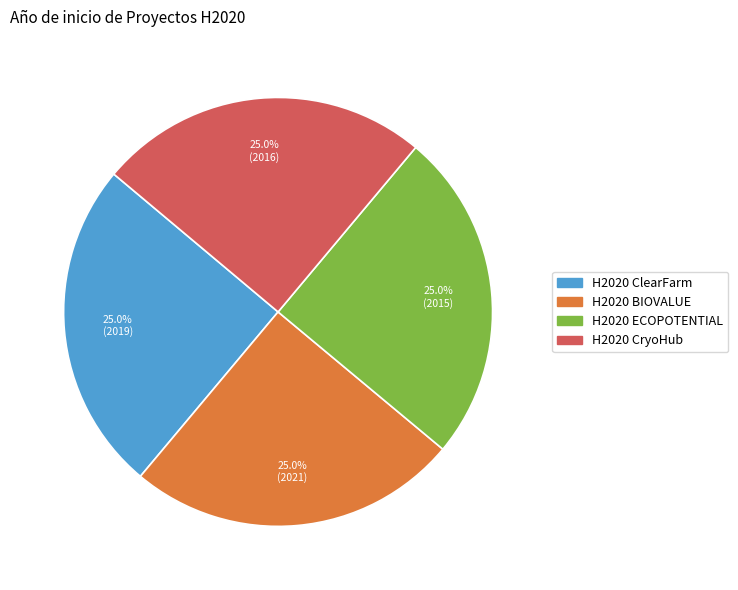

To the nearest percent, what portion does H2020 CryoHub represent?

25%